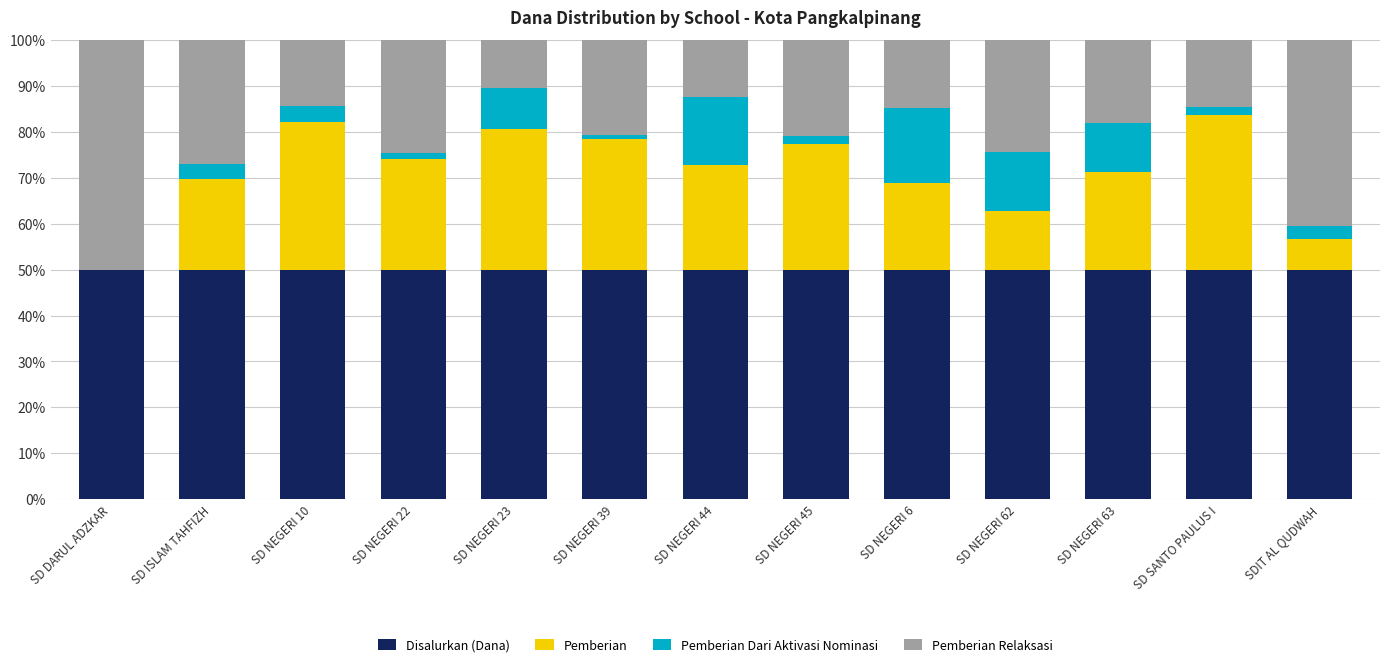

The Disalurkan (Dana) series shows 28.4 at SD NEGERI 45. True or false?

False